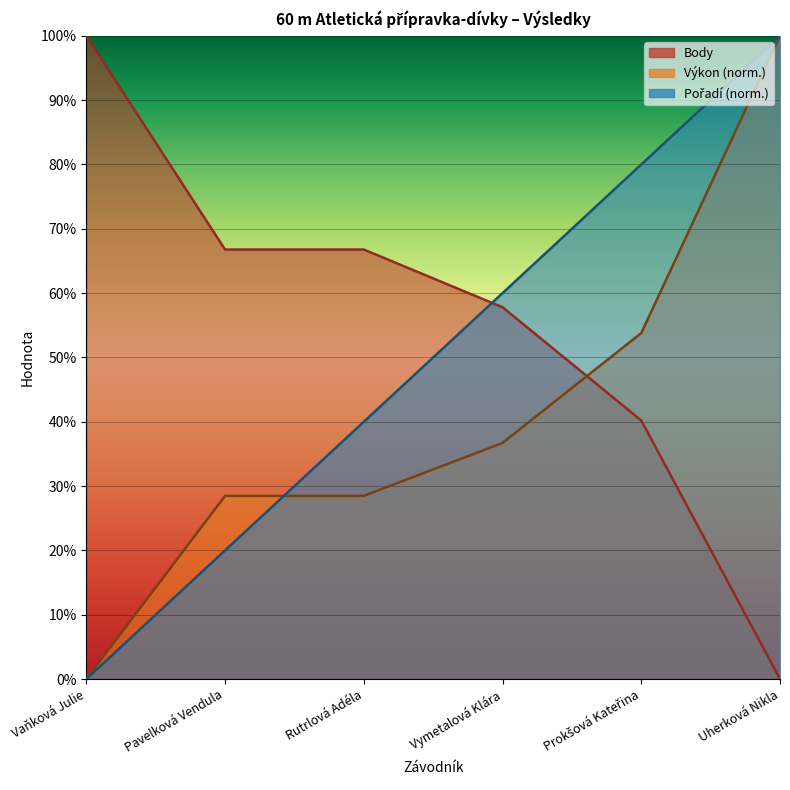

What is the total value across all series at Vaňková Julie?

1.0